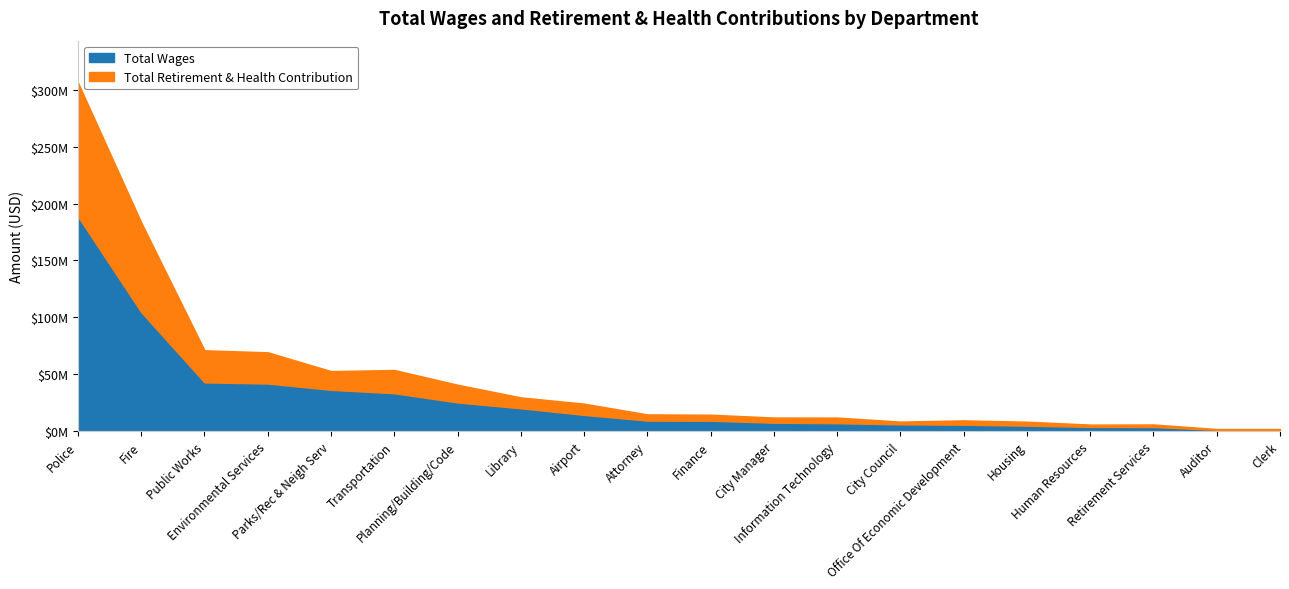

Reading left to right, transcribe all the data shown in this chart.

Total Wages: 188645761	104624686	42909423	41892689	36350730	33393231	25249454	20155145	14354034	9350975	9199745	7462433	7012005	6045274	5688630	4865558	3794267	3695559	1215317	1060925
Total Retirement & Health Contribution: 117721777	78840083	28196523	27452053	16461694	20405280	15586544	9566245	9882137	5438419	5308935	4563080	4982020	2419265	3830879	3488367	2026166	2243109	725049	886483